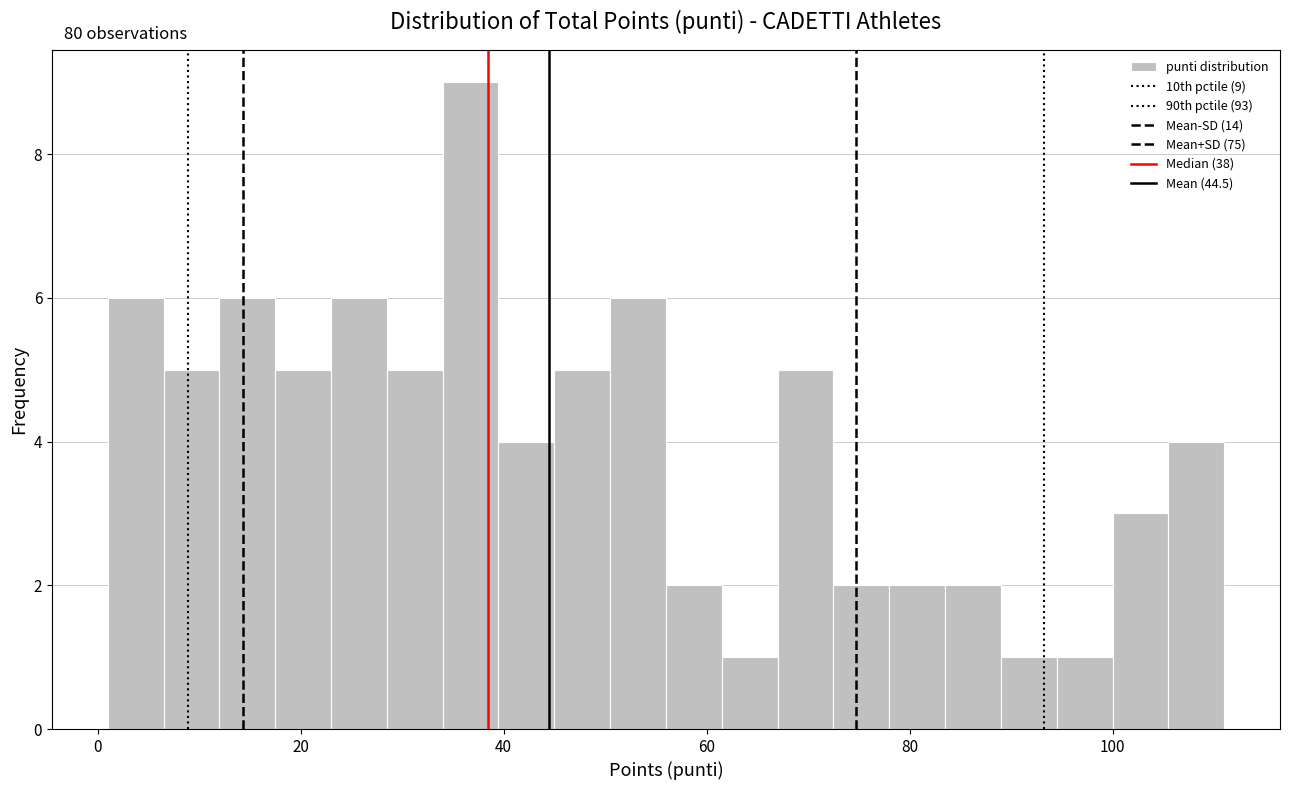

Read against the x-axis, roughly where is the centre of the tallest bar?

36